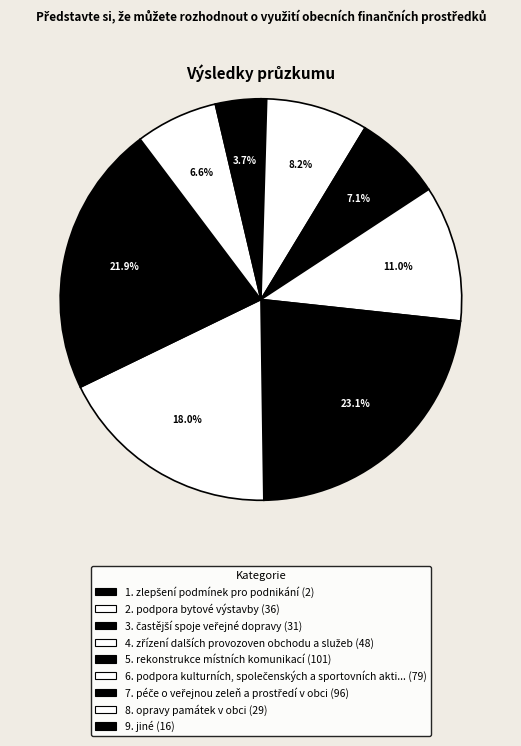

How many segments does this pie chart have?

9